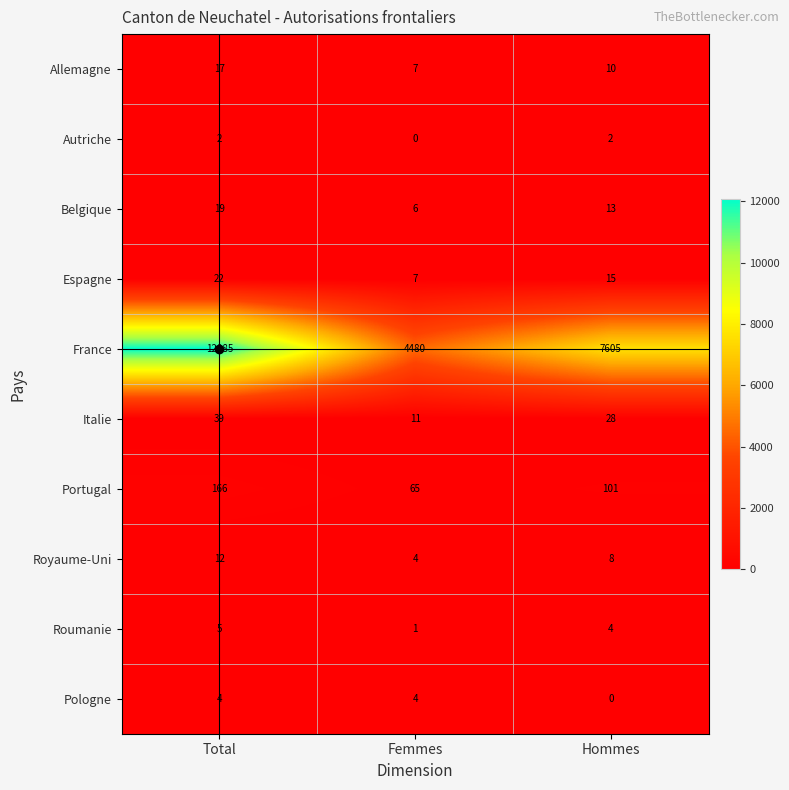

Which series has the largest range (max minus min)?

France